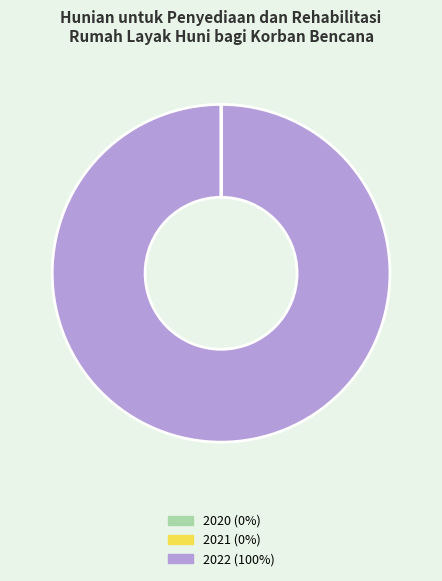

Is 2022 (100%) the majority of the pie?

Yes